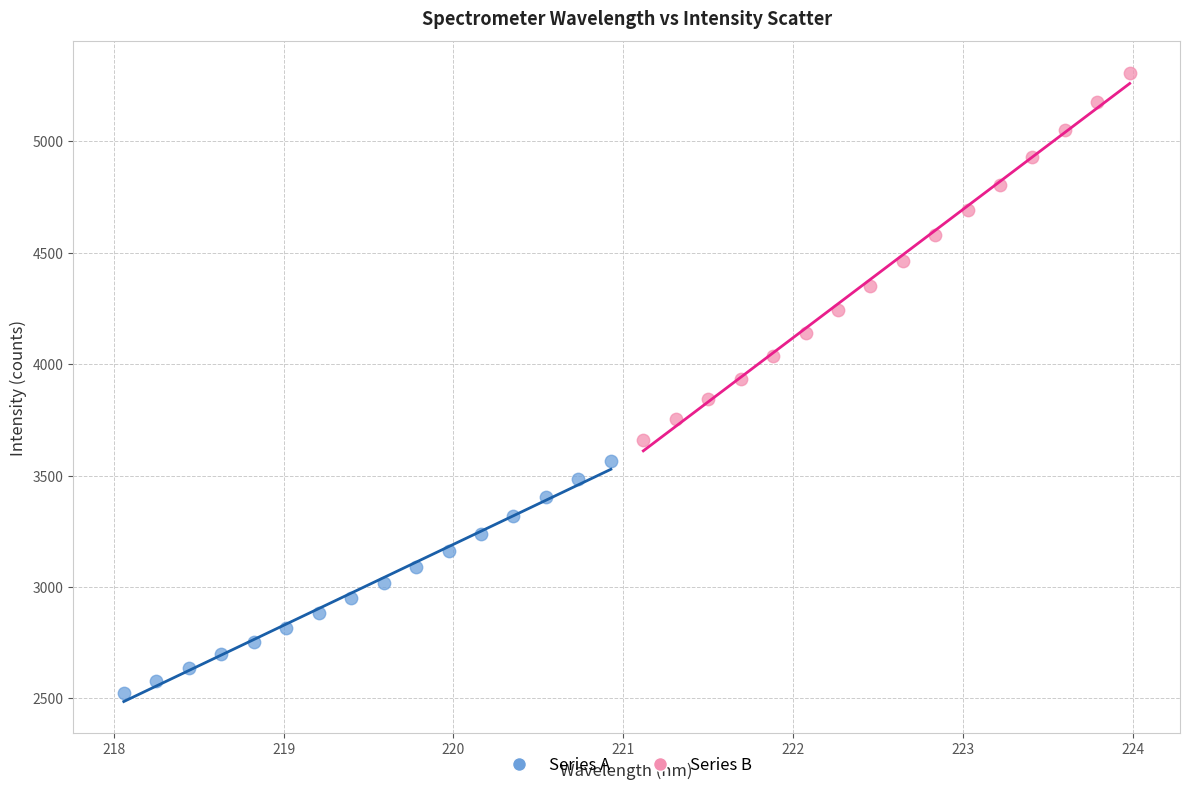

Which series reaches the maximum Y coordinate?

Series B